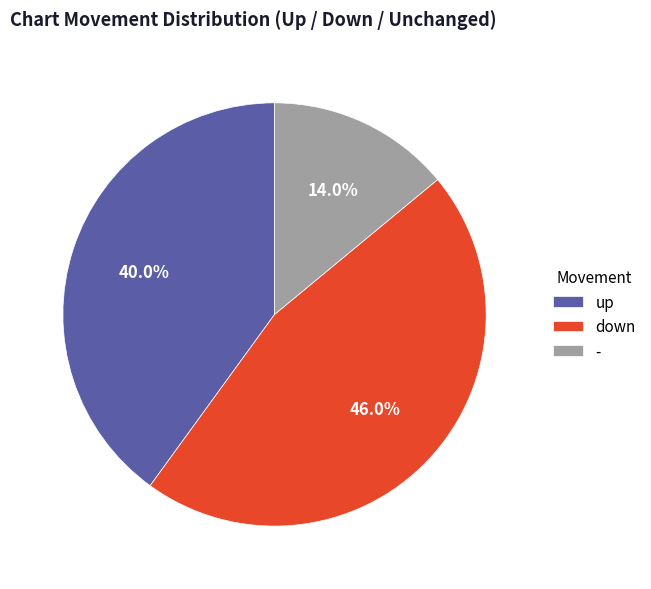

Which category has the smallest portion of the pie?

-